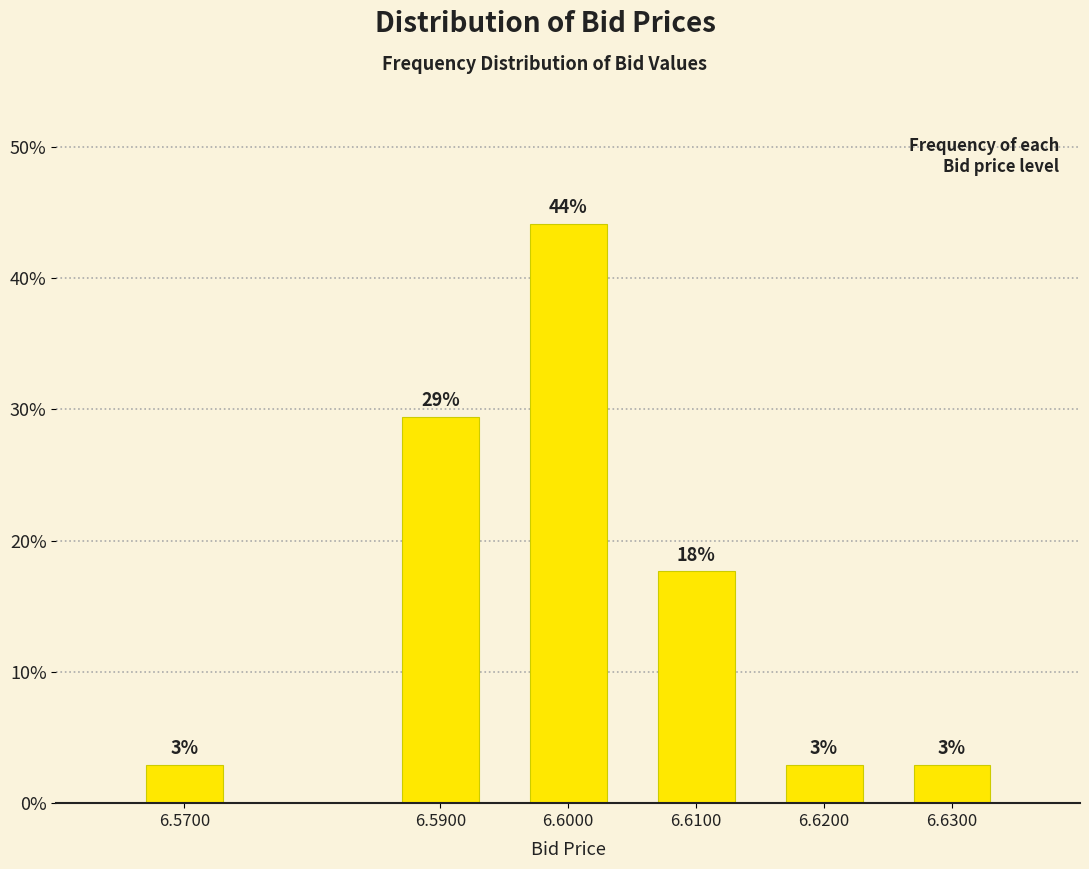

How many bars are there in total?

6